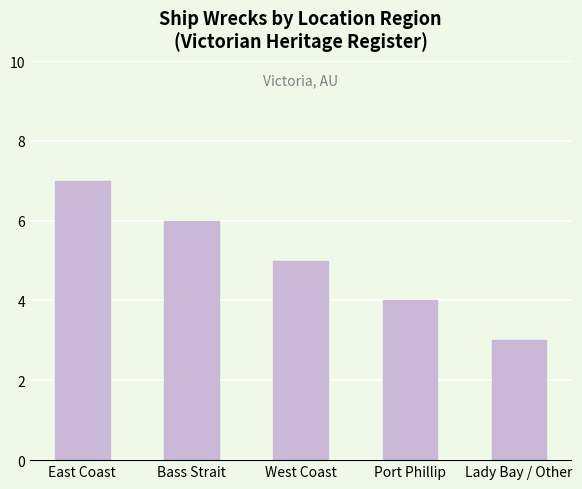

Where does the data first go above 5?

East Coast